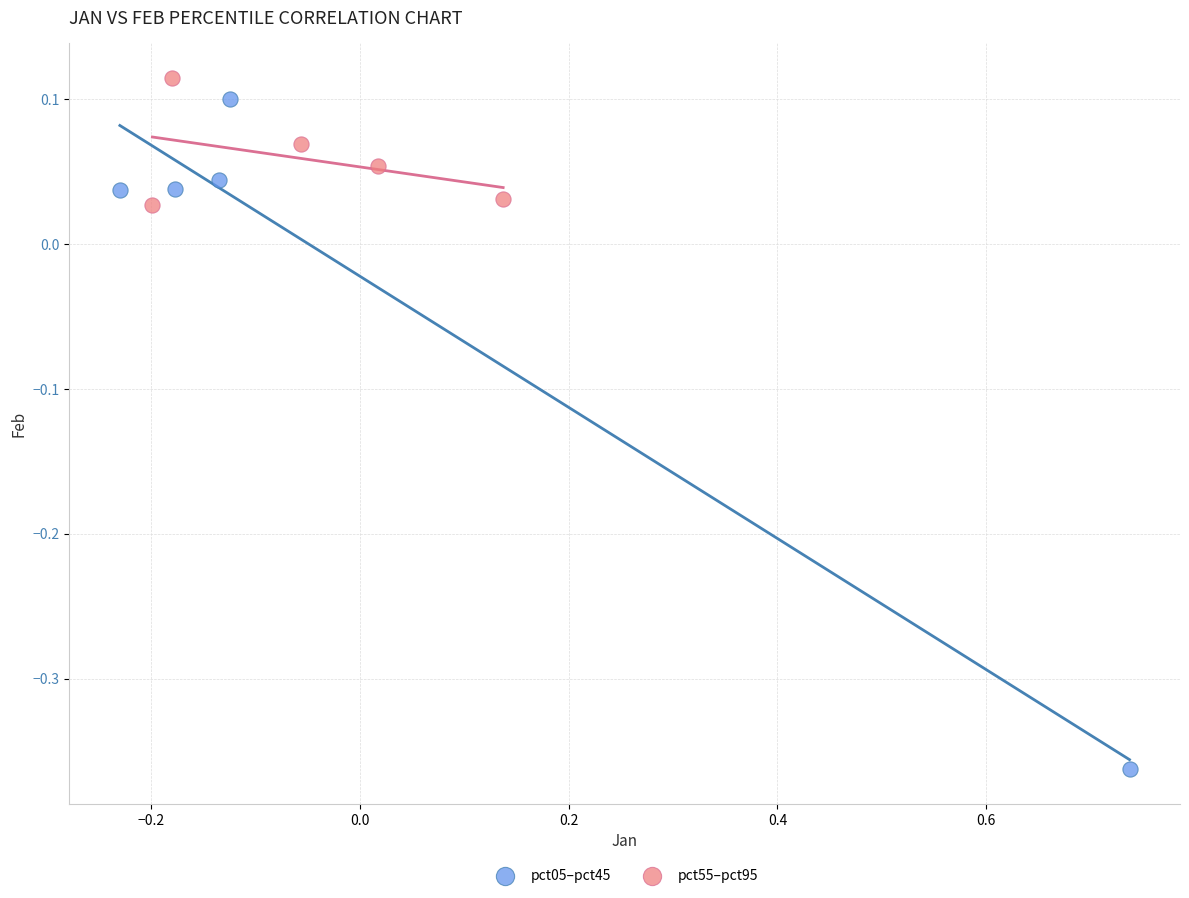

Which series has the largest Y range (max minus min)?

pct05–pct45